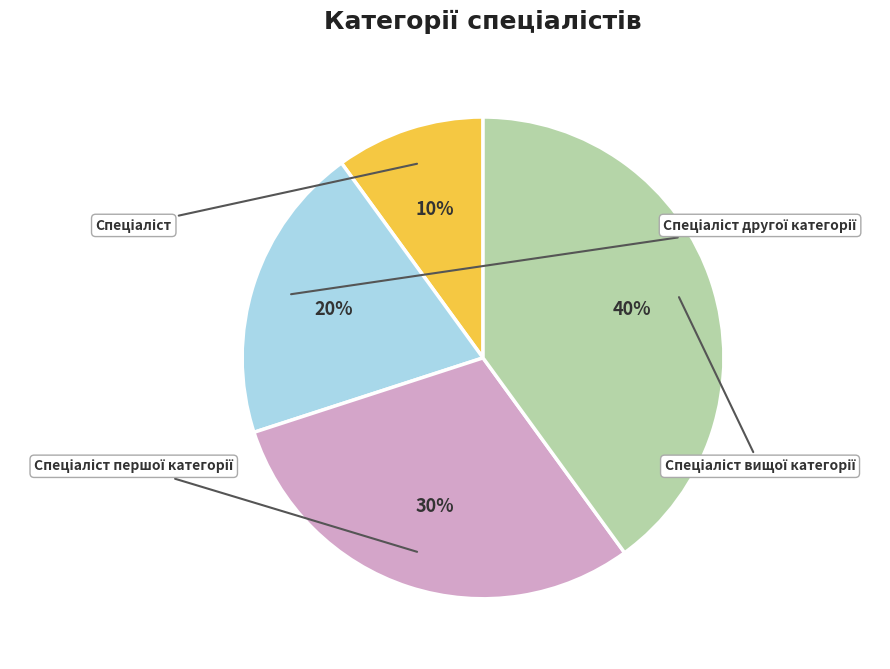

What is the ratio of the value at Спеціаліст вищої категорії to the value at Спеціаліст другої категорії?

2.0